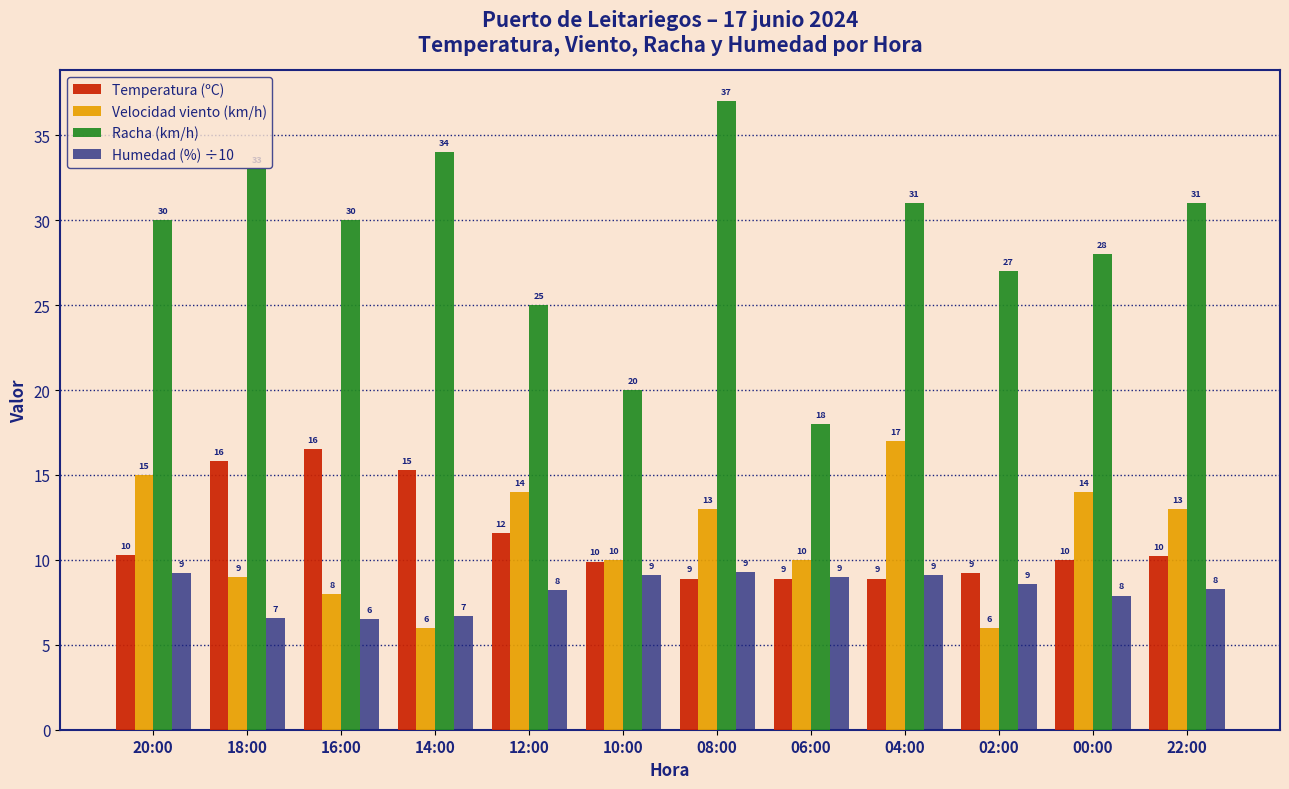

At which category is the sum across all series the highest?

08:00